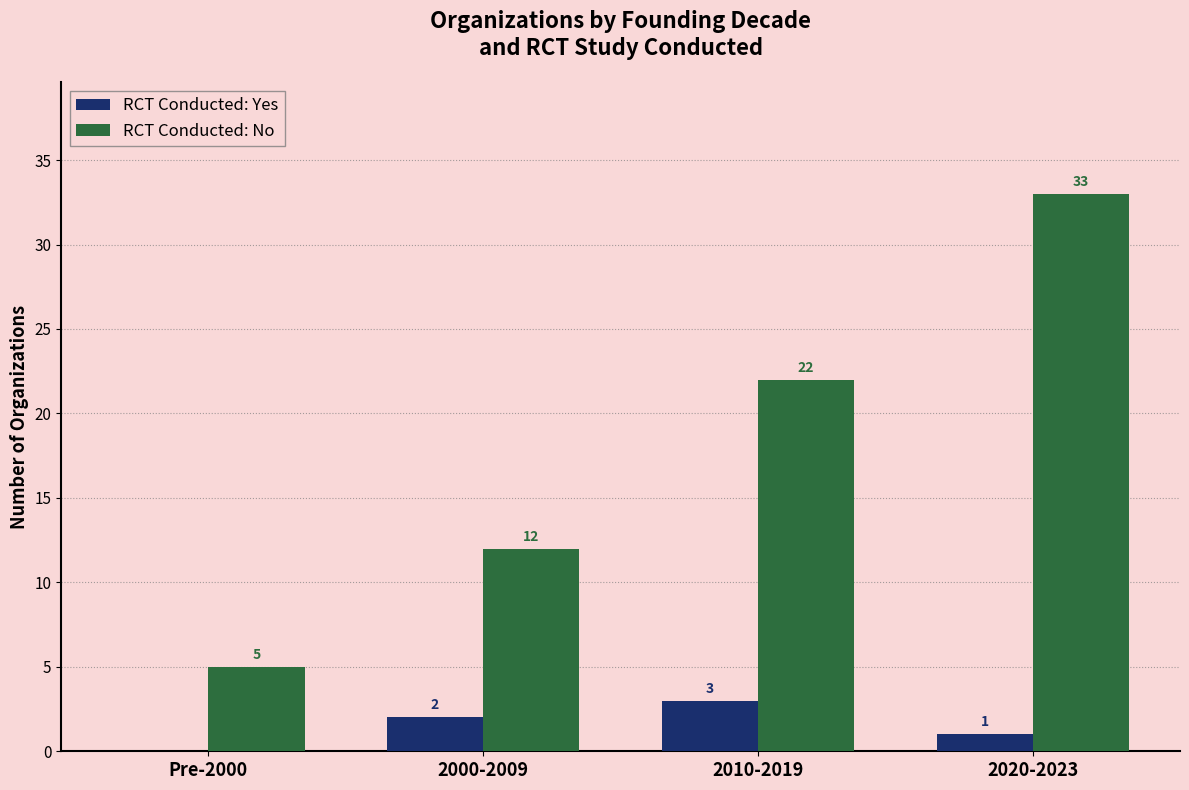

Are the bars grouped side by side (vs. stacked)?

Yes